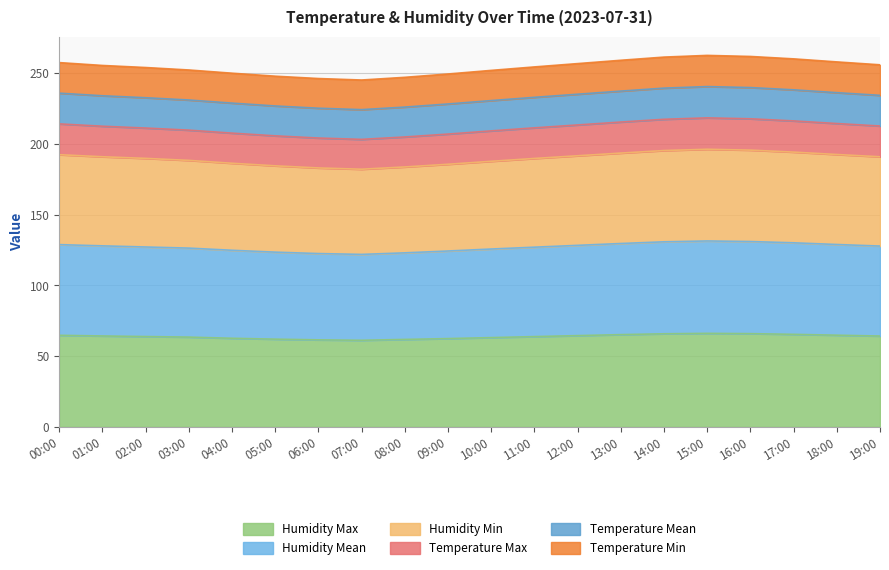

How many series are shown in this chart?

6